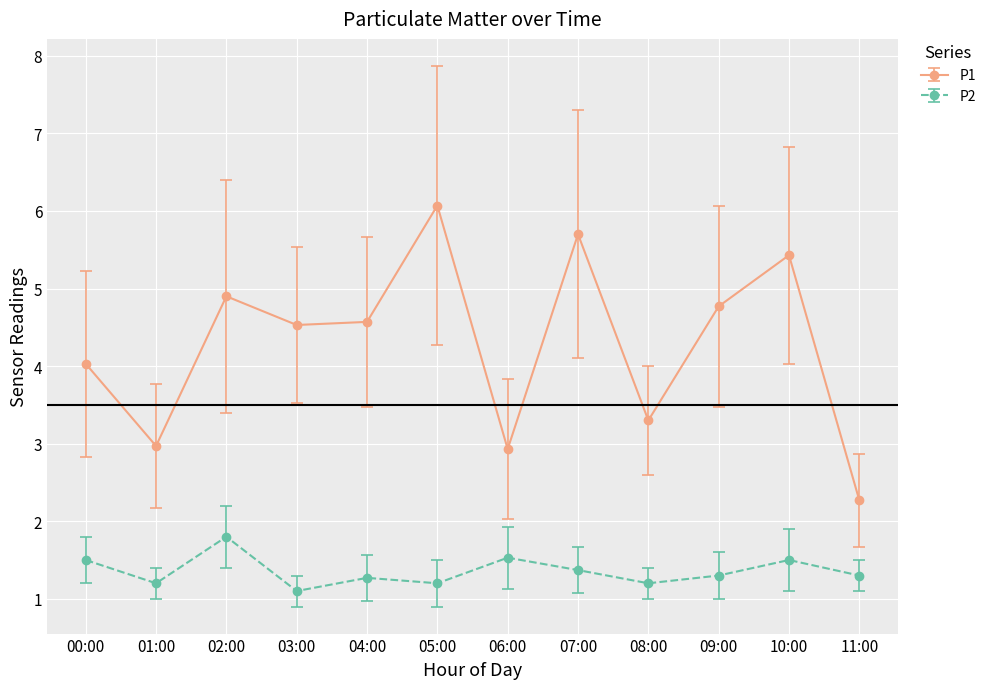

List the series in order of their overall mean, lowest first.

P2, P1